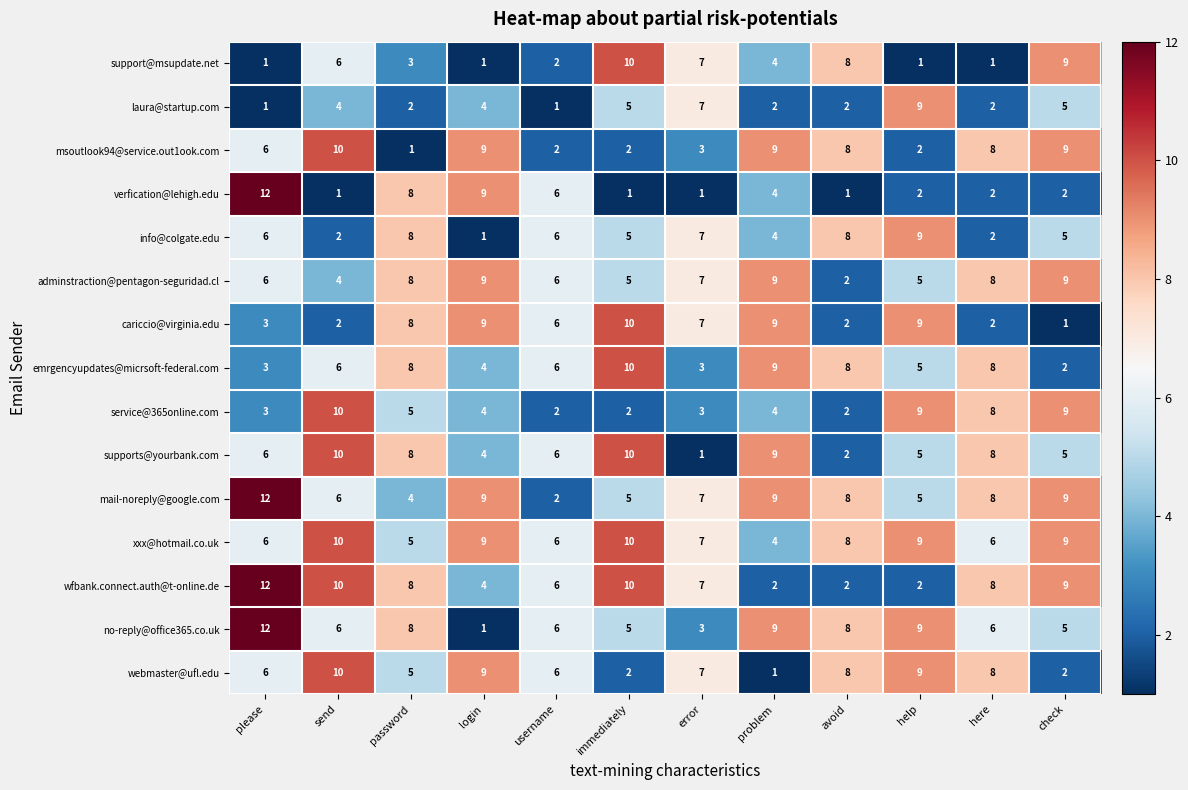

How many series are shown in this chart?

15